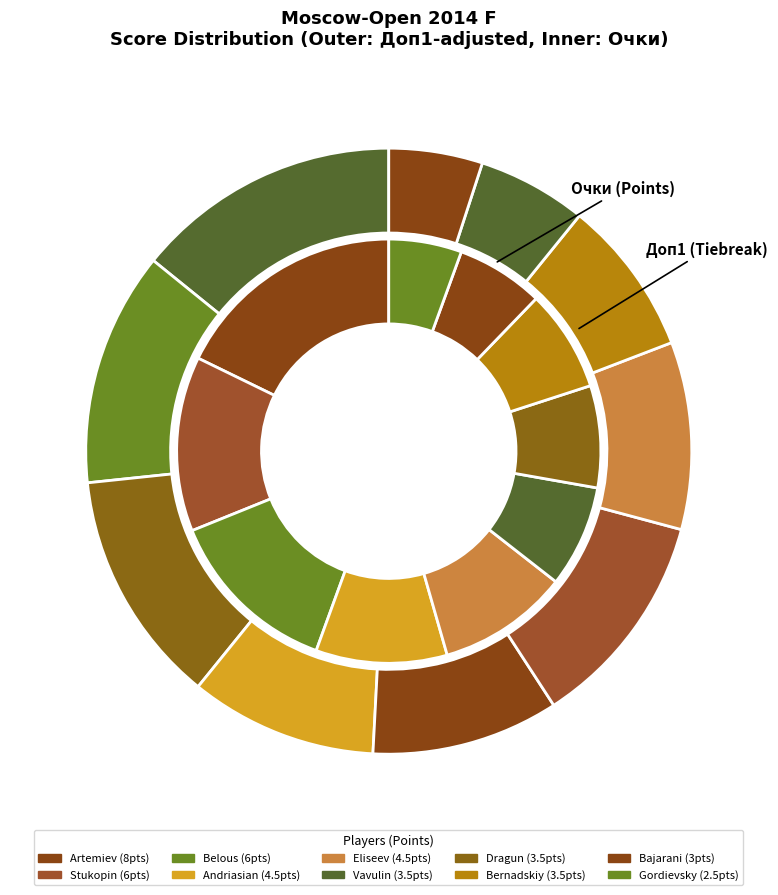

Which category has the biggest portion of the pie?

Artemiev Vladislav